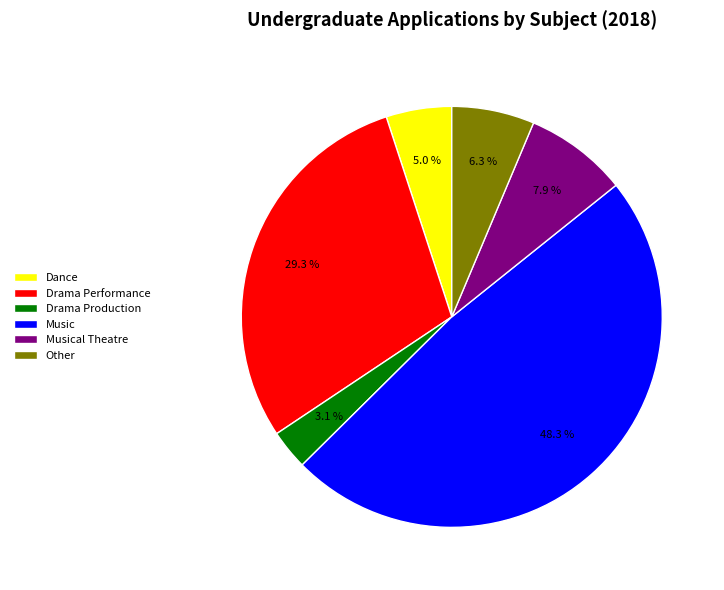

What is the smallest slice in the pie chart?

Drama Production